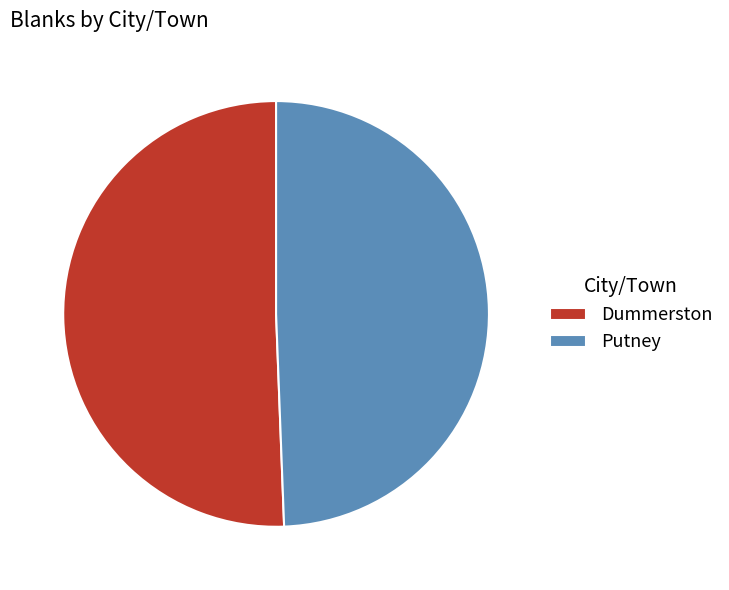

Do Putney and Dummerston together represent more than half of the pie?

Yes